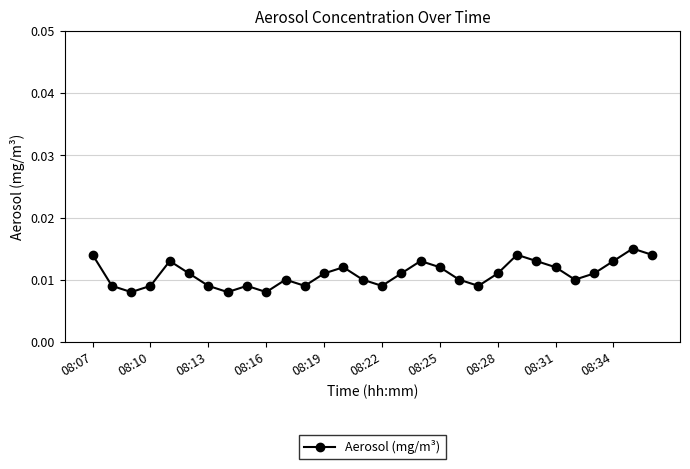

True or false: the data has more than 0 interior local peaks.

True